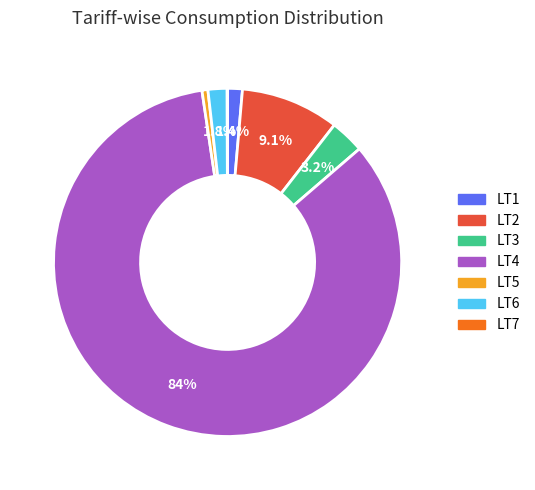

To the nearest percent, what portion does LT2 represent?

9%